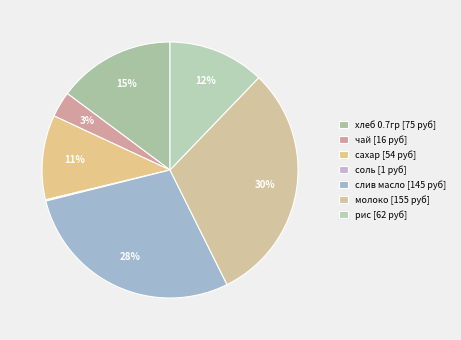

Approximately how many times larger is the value at сахар compared to хлеб 0.7гр?

0.7